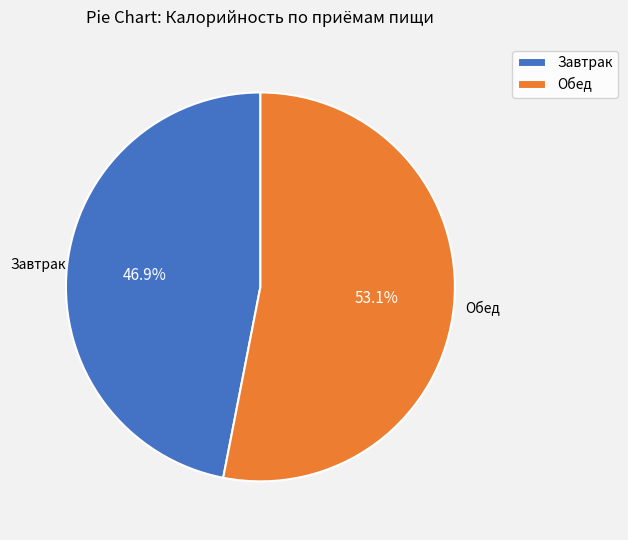

Which slice is the largest?

Обед